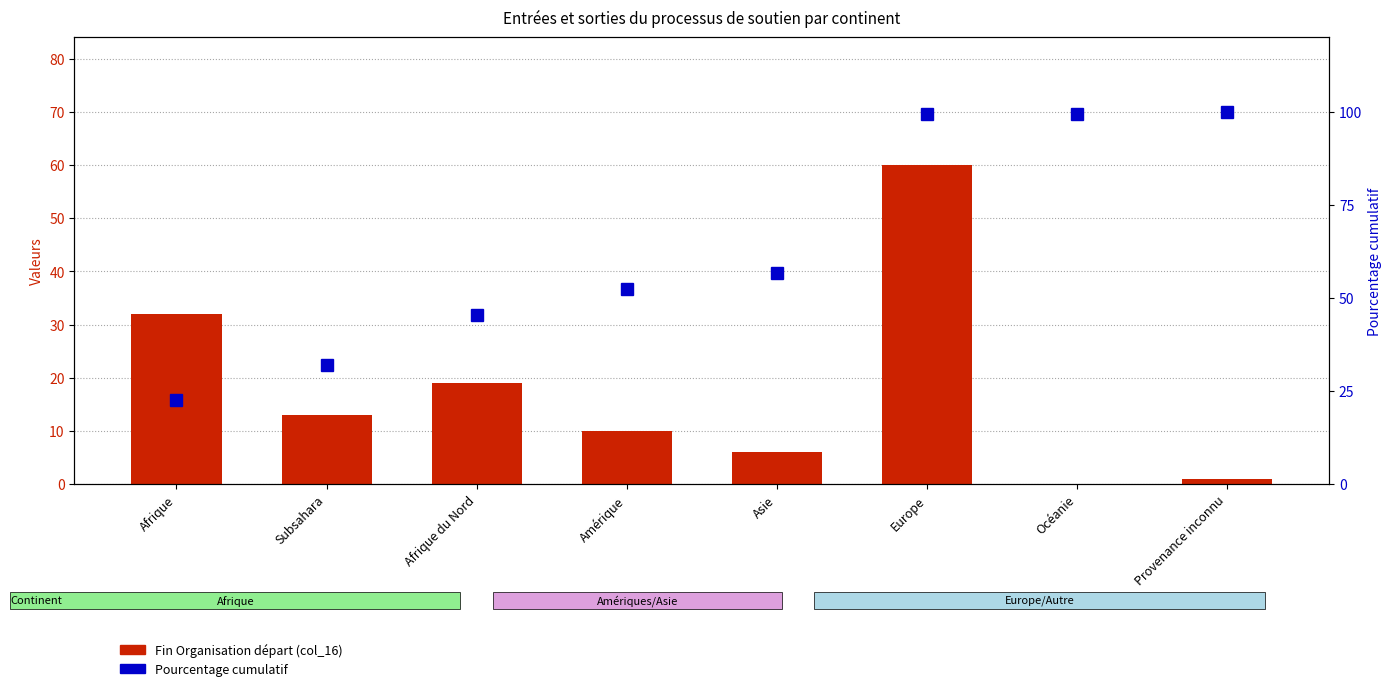

Which series has the largest total across all categories?

Pourcentage cumulatif